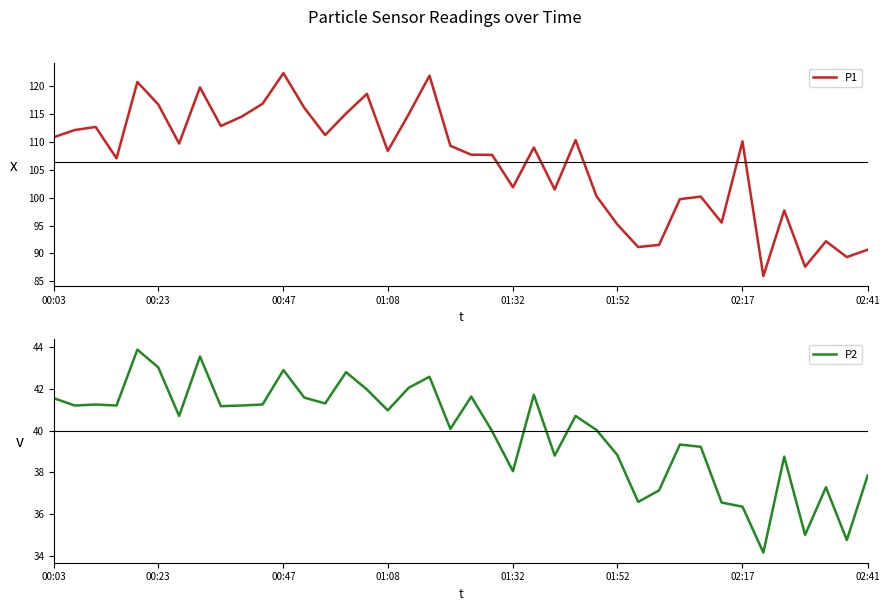

The value of P1 at 00:03 is 179.3. True or false?

False